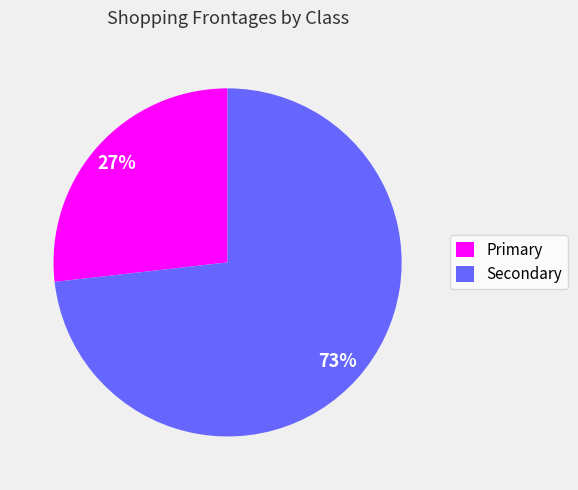

To the nearest percent, what is the difference between the largest and smallest slice percentages?

46%